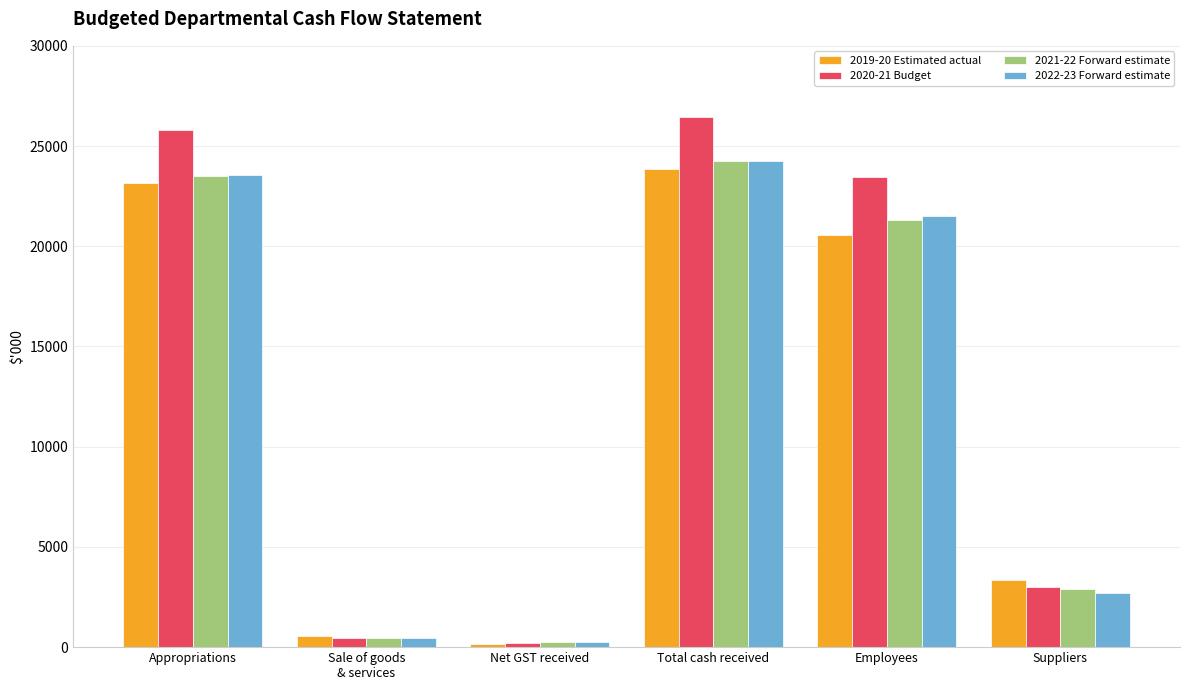

What is the maximum value shown in the chart?

26460